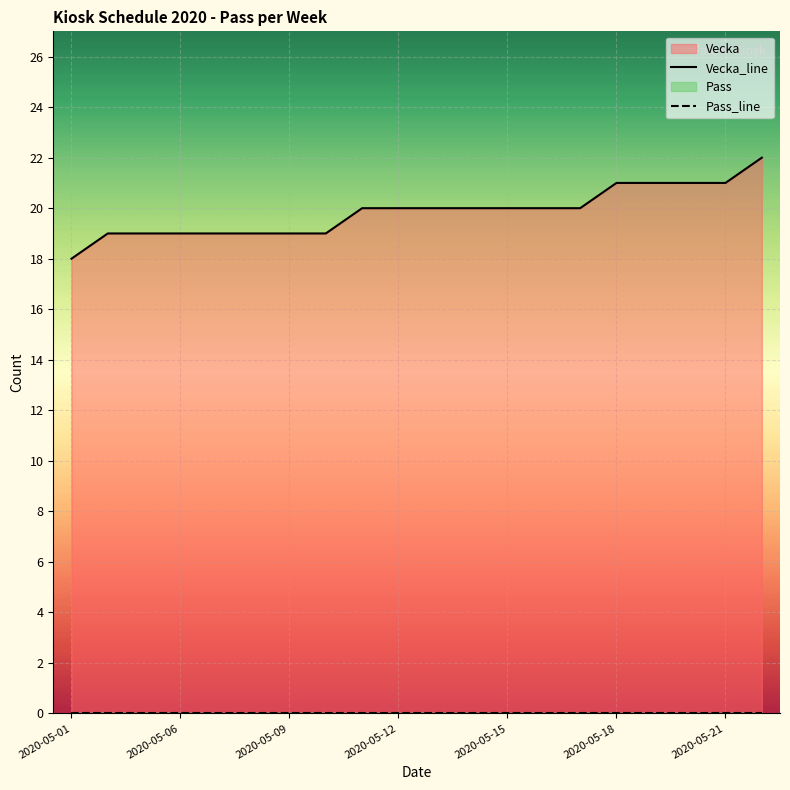

Between 11 and 7, which is larger?

11